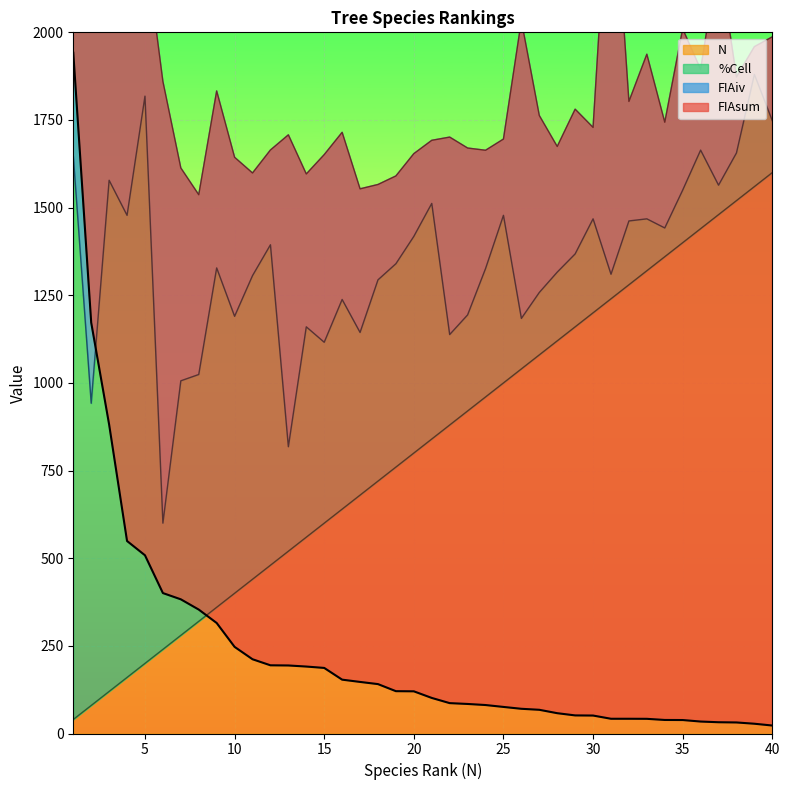

Count the number of categories in the chart.

40